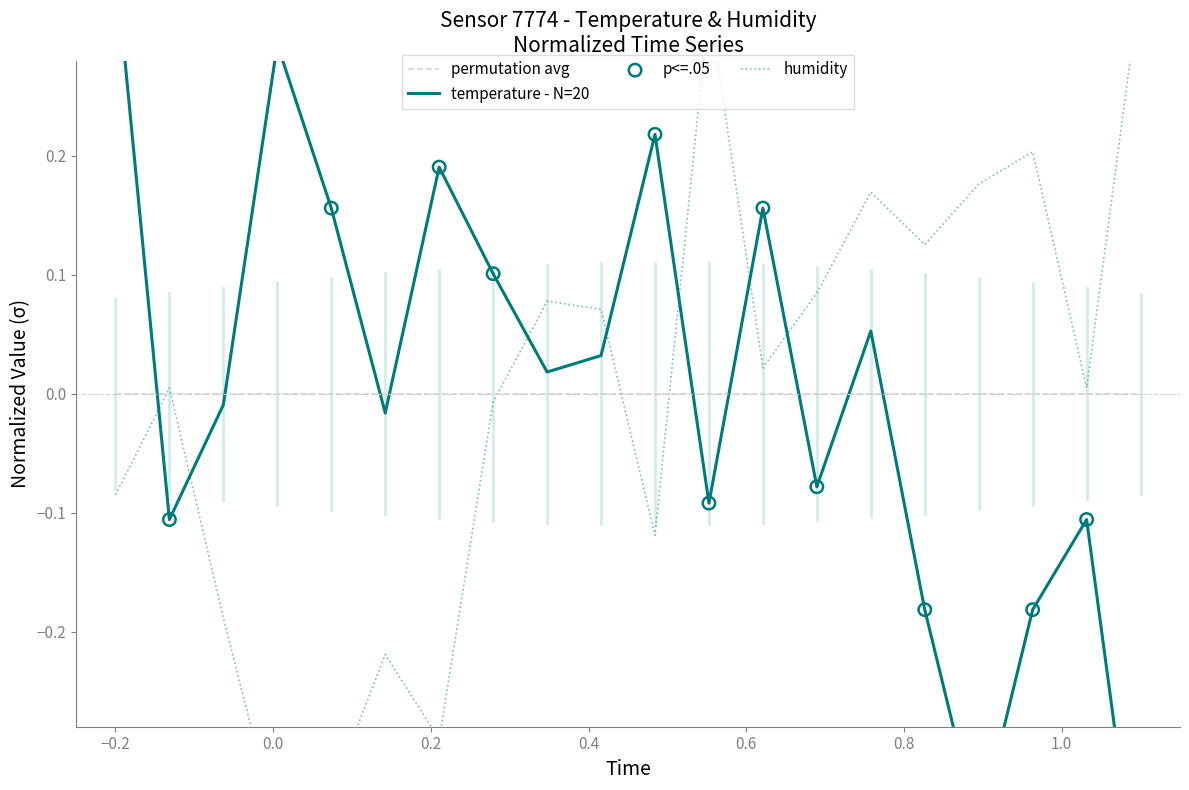

At how many categories does at least one series exceed 0?

18